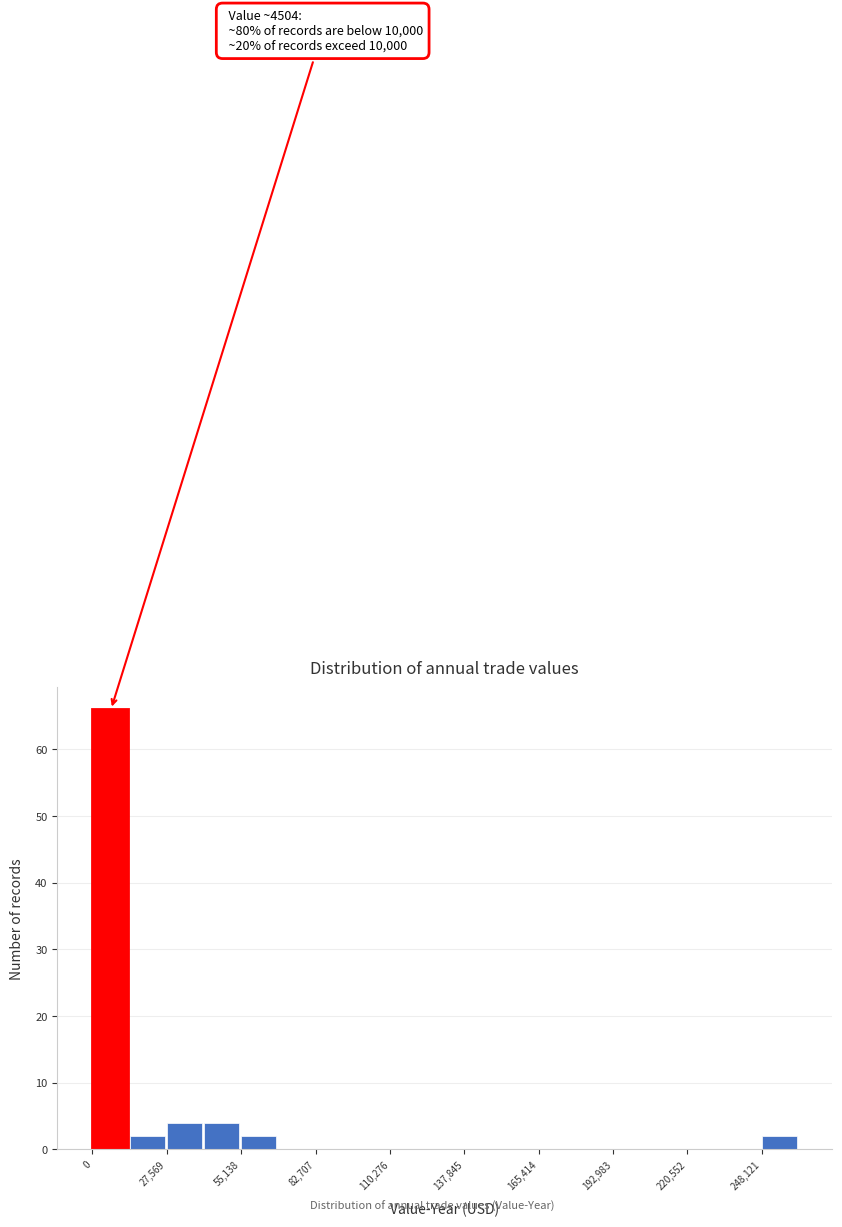

Around what value on the x-axis is the tallest bar? Give the approximate position of its centre, as read against the axis.

5000